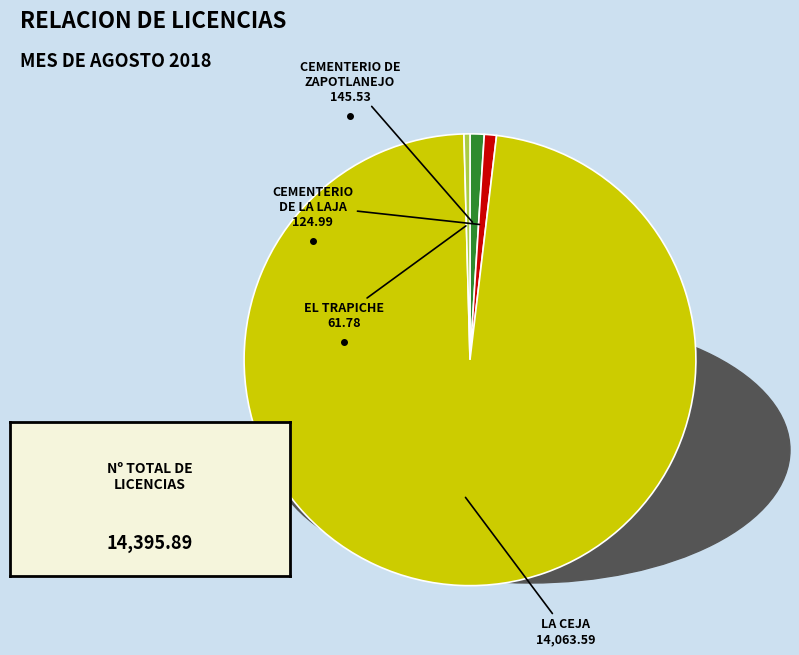

Is there any slice that represents more than half of the pie?

Yes